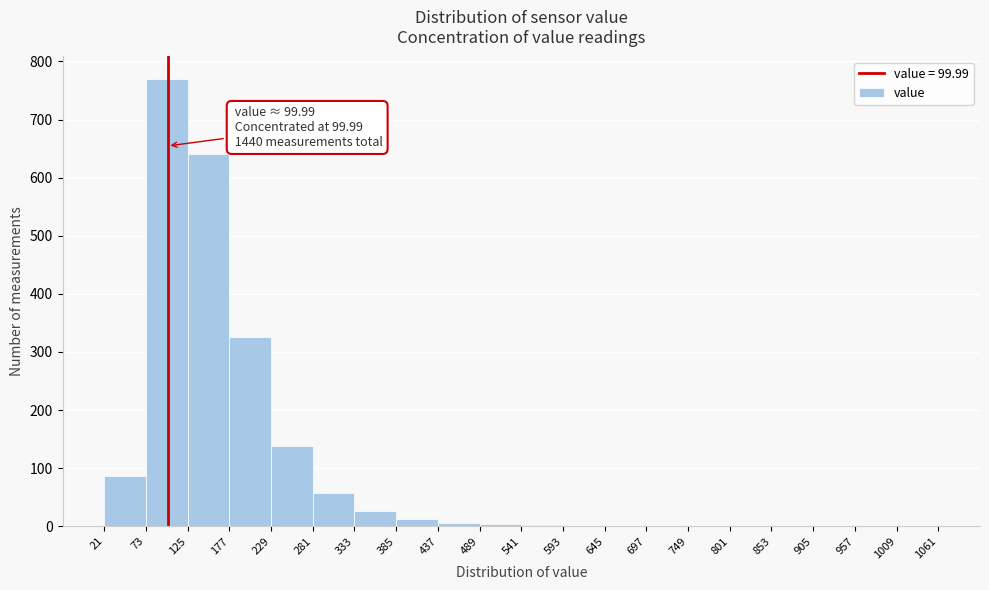

Over which range of the x-axis is the bar tallest?

73 to 125